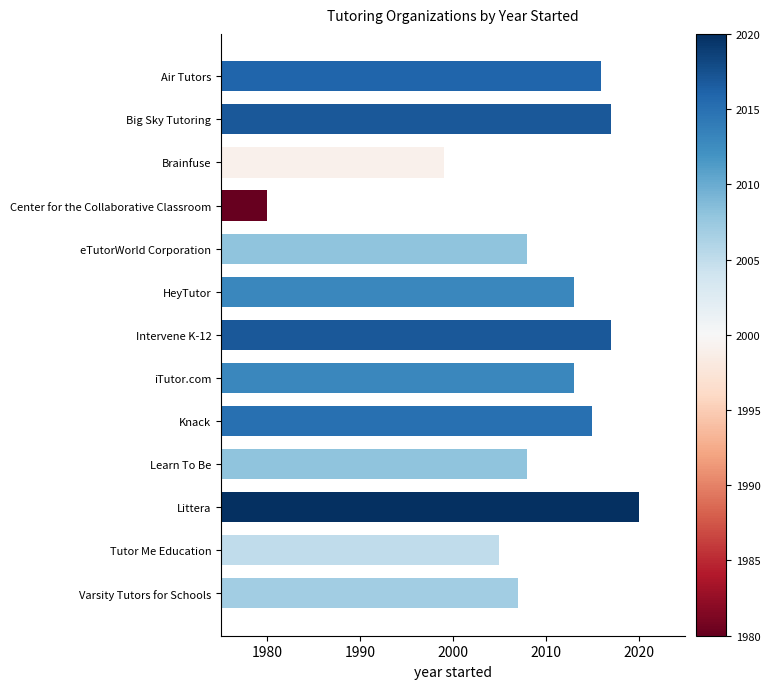

Are the bars grouped side by side (vs. stacked)?

No